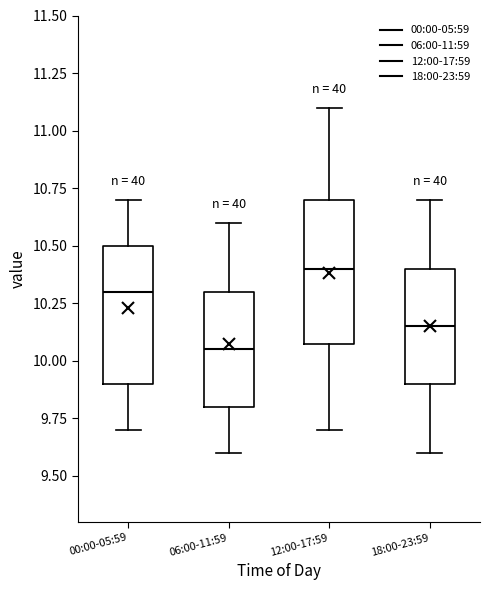

Which box has the lowest median line?

06:00-11:59